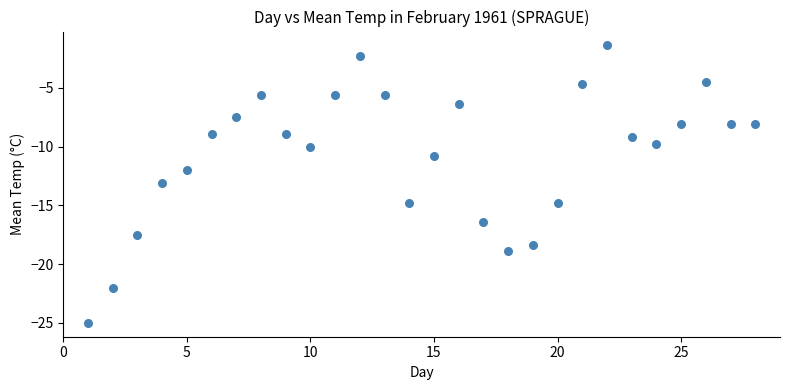

What is the range of X values (max minus min)?

27.0